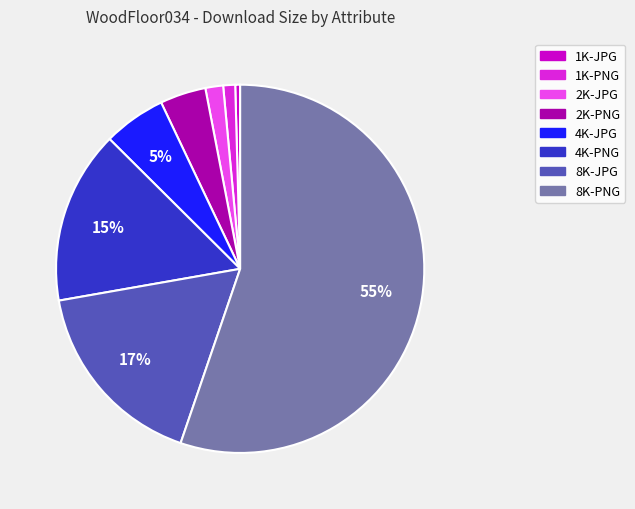

How many segments does this pie chart have?

8